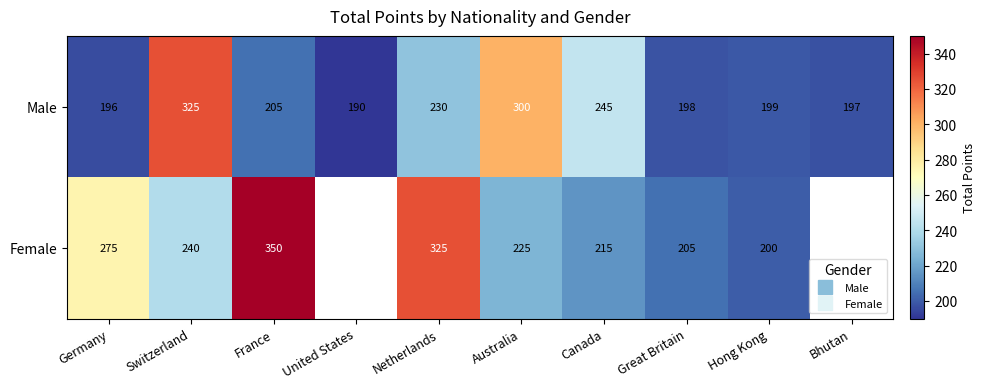

Is the value of Male at Switzerland greater than the value of Female at France?

No